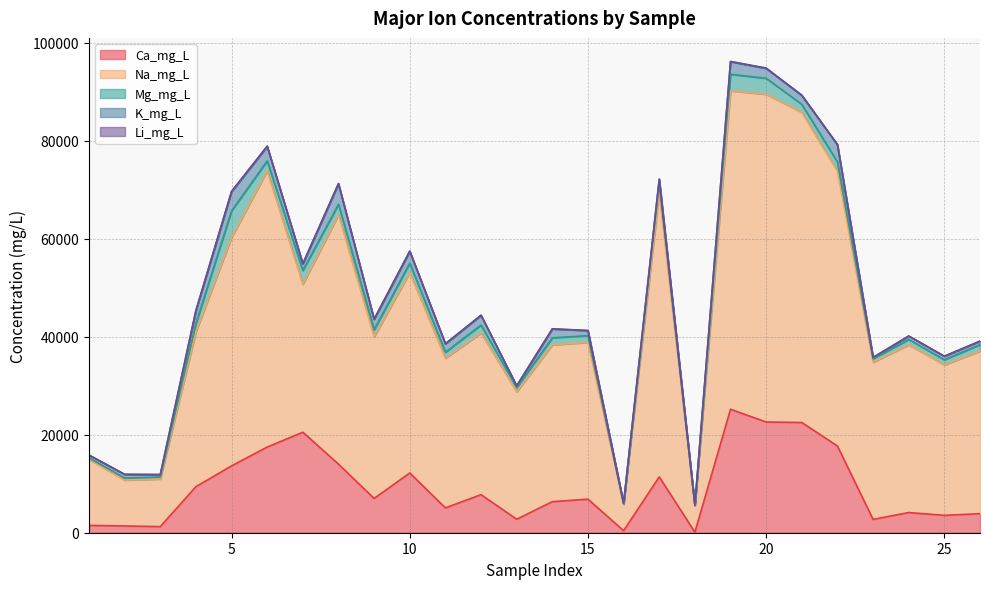

At which category does Li_mg_L reach its first local peak?

4